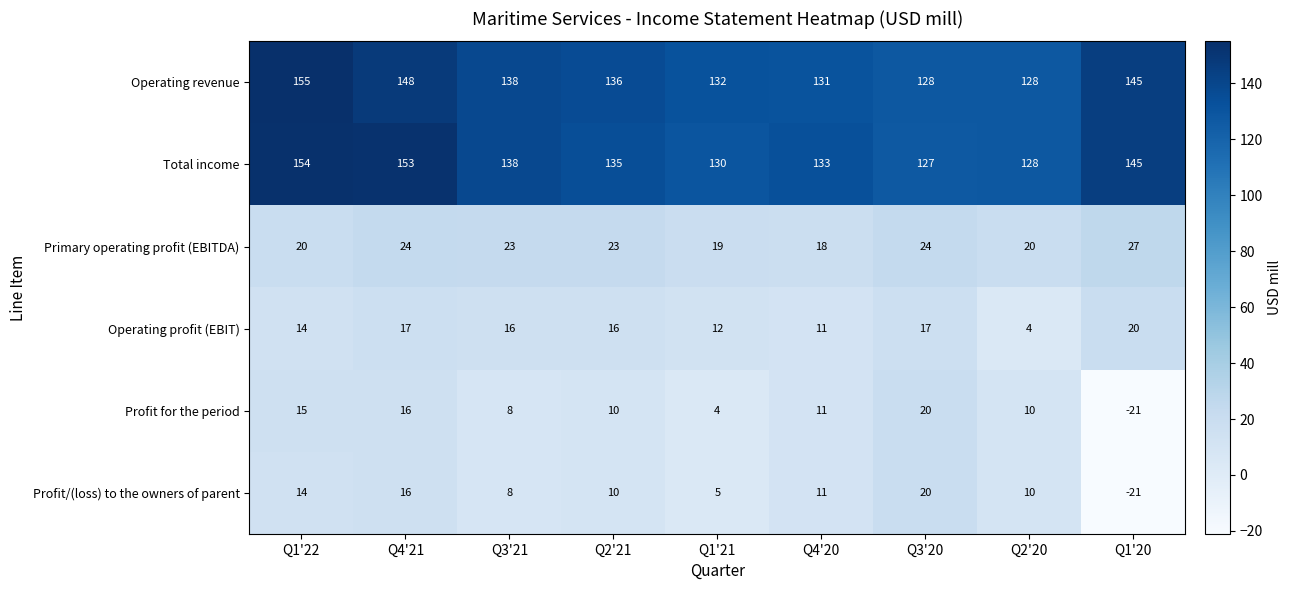

How many distinct data groups are displayed?

6